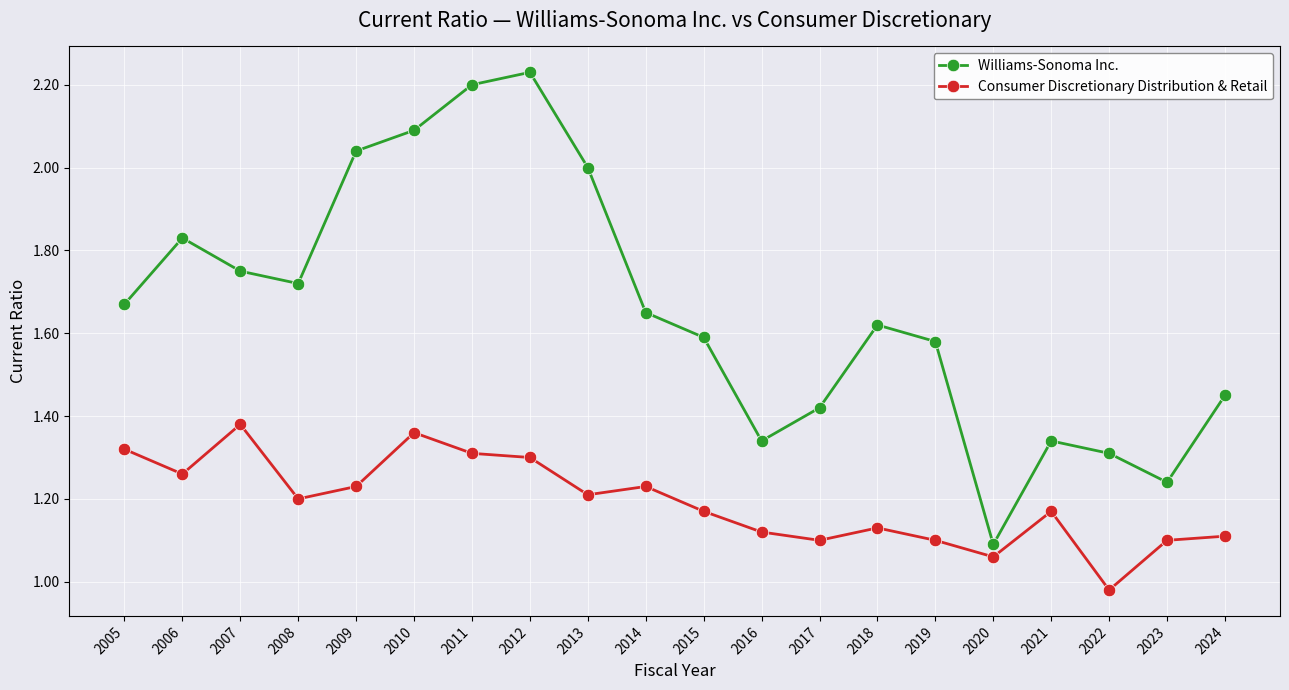

What is the spread (max minus min) of values at 2011?

0.9